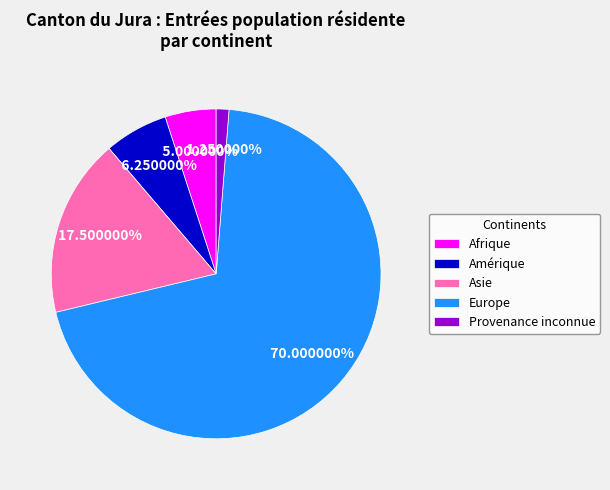

To the nearest percent, what portion does Amérique represent?

6%